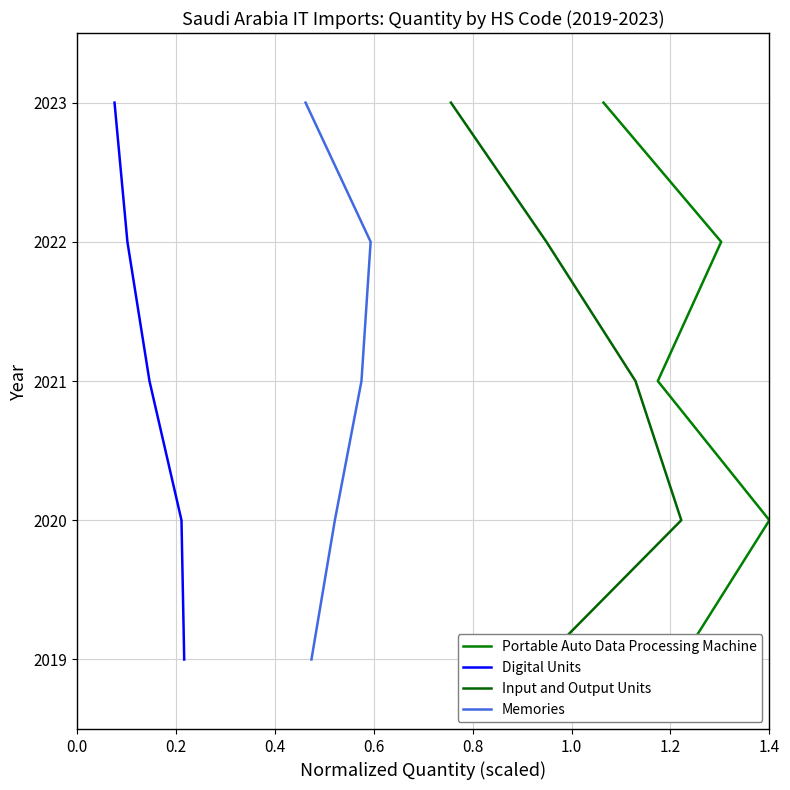

True or false: Input and Output Units and Memories cross at least once.

False